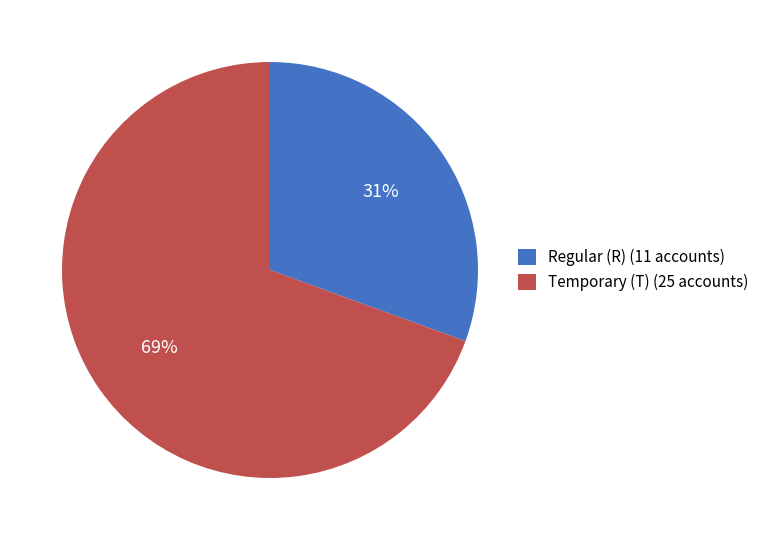

To the nearest percent, what portion does Temporary (T) (25 accounts) represent?

69%